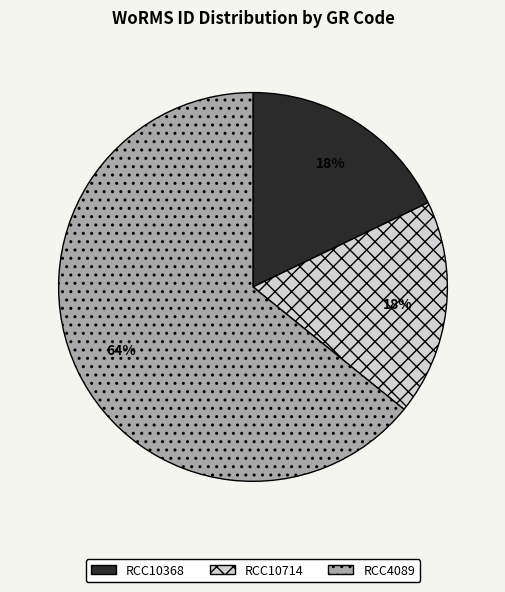

What is the largest slice in the pie chart?

RCC4089